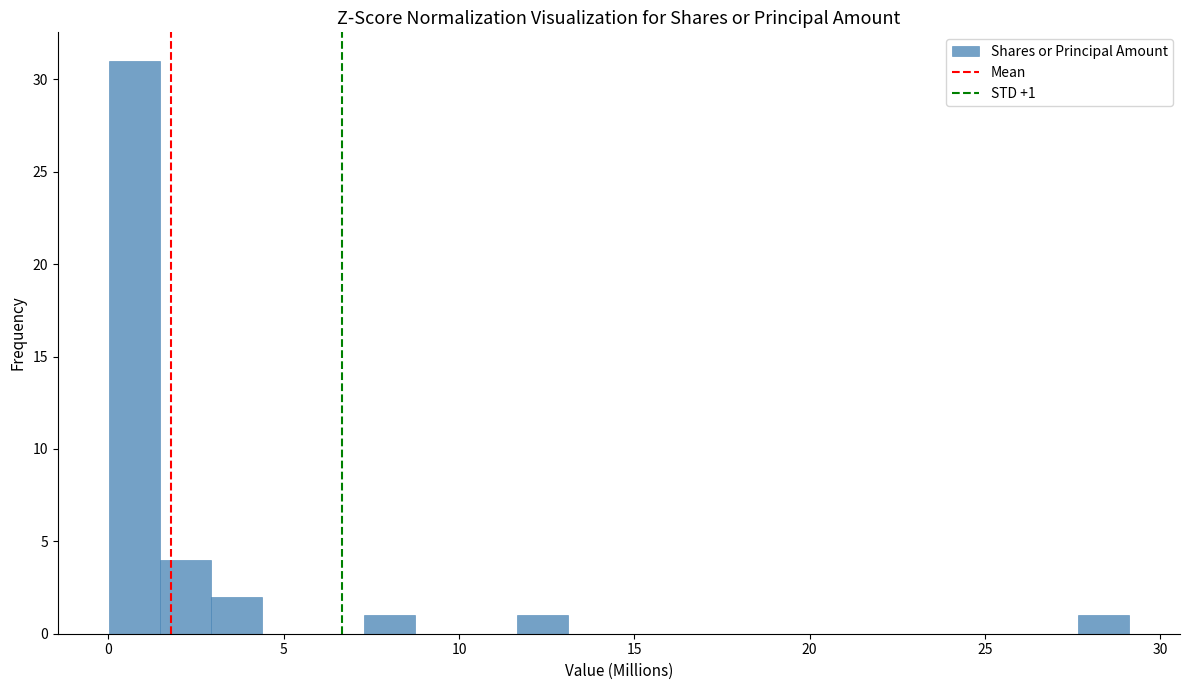

Read against the x-axis, roughly where is the centre of the tallest bar?

0.5